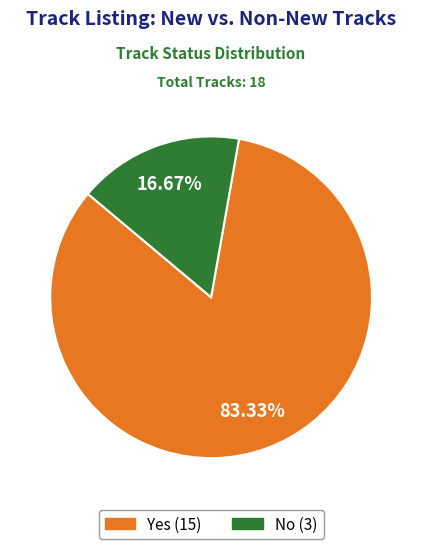

Is Yes the majority of the pie?

Yes